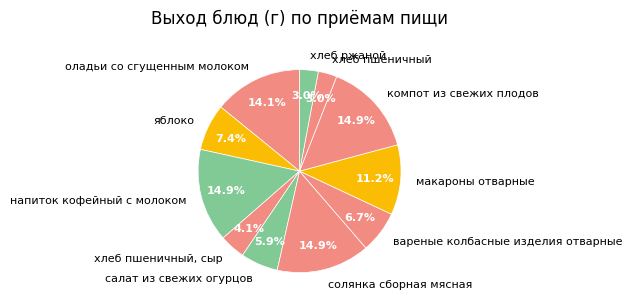

Between солянка сборная мясная and оладьи со сгущенным молоком, which is larger?

солянка сборная мясная